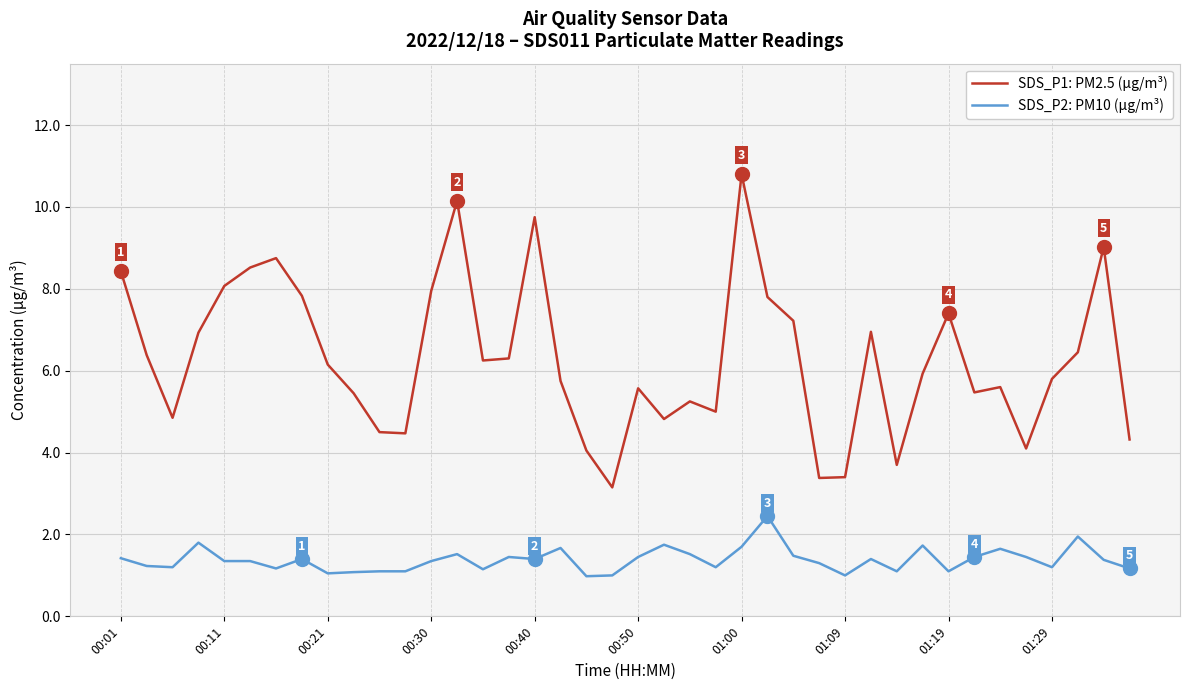

List the series in order of their overall mean, highest first.

SDS_P1: PM2.5 (µg/m³), SDS_P2: PM10 (µg/m³)